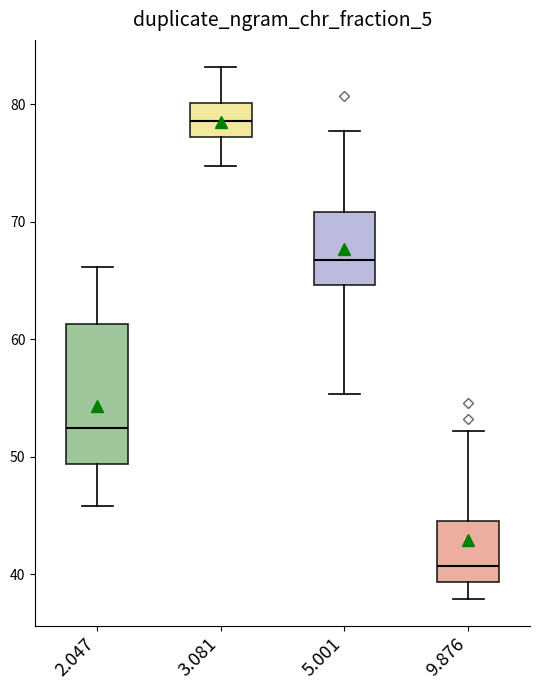

Which box's median line is the lowest?

9.876